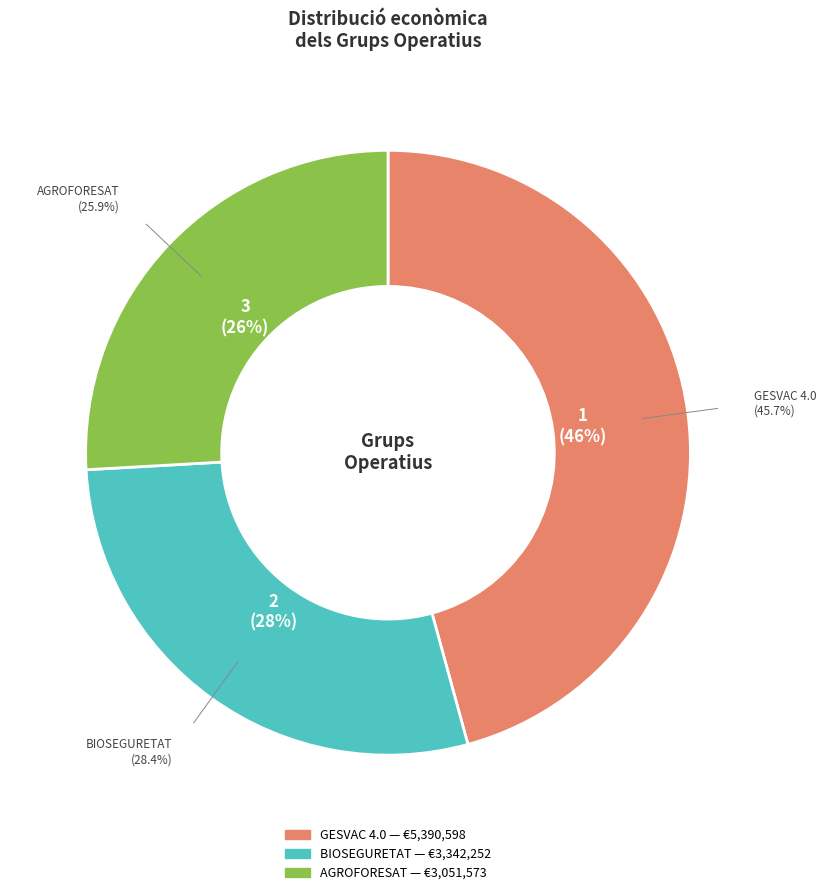

Between GESVAC 4.0 and BIOSEGURETAT, which is larger?

GESVAC 4.0